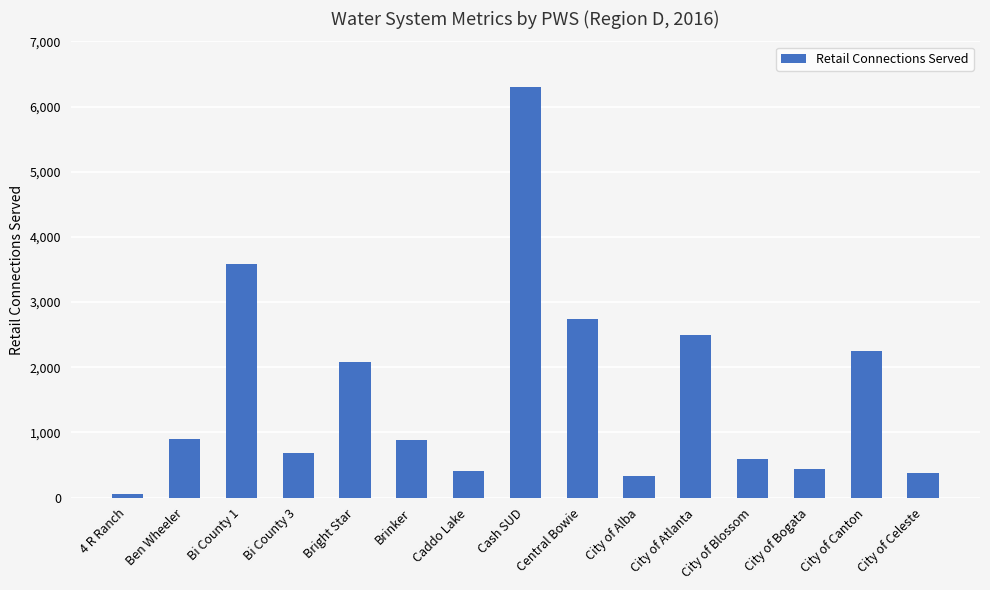

The chart shows a value of 378 at City of Celeste. True or false?

True